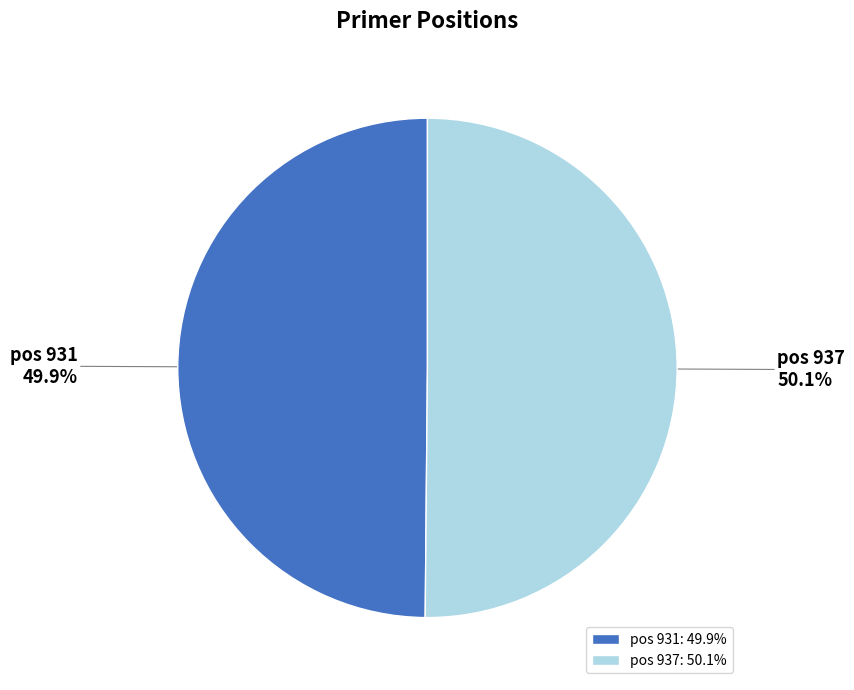

Does any single category account for the majority?

Yes